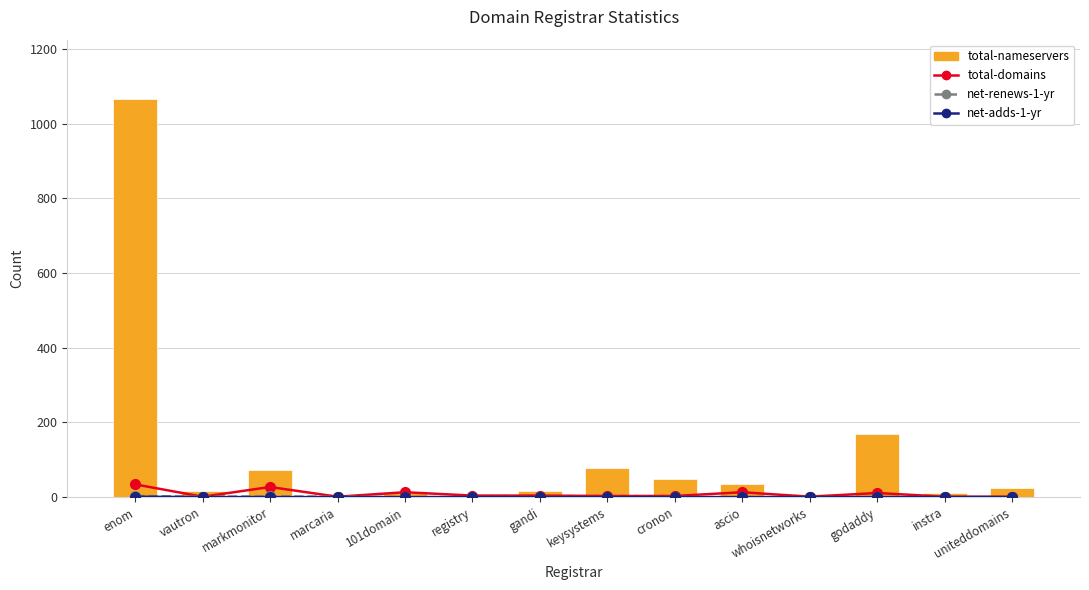

What is the difference between the highest and lowest values at gandi?

15